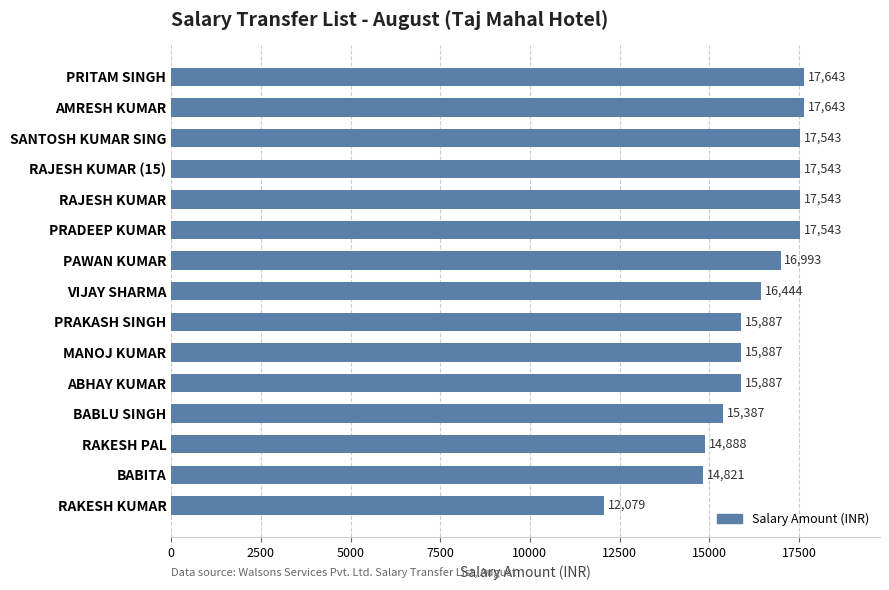

How many bars are there in total?

15